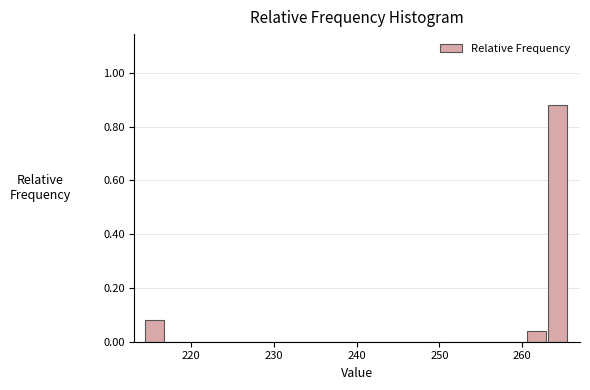

Read against the x-axis, roughly where is the centre of the tallest bar?

264